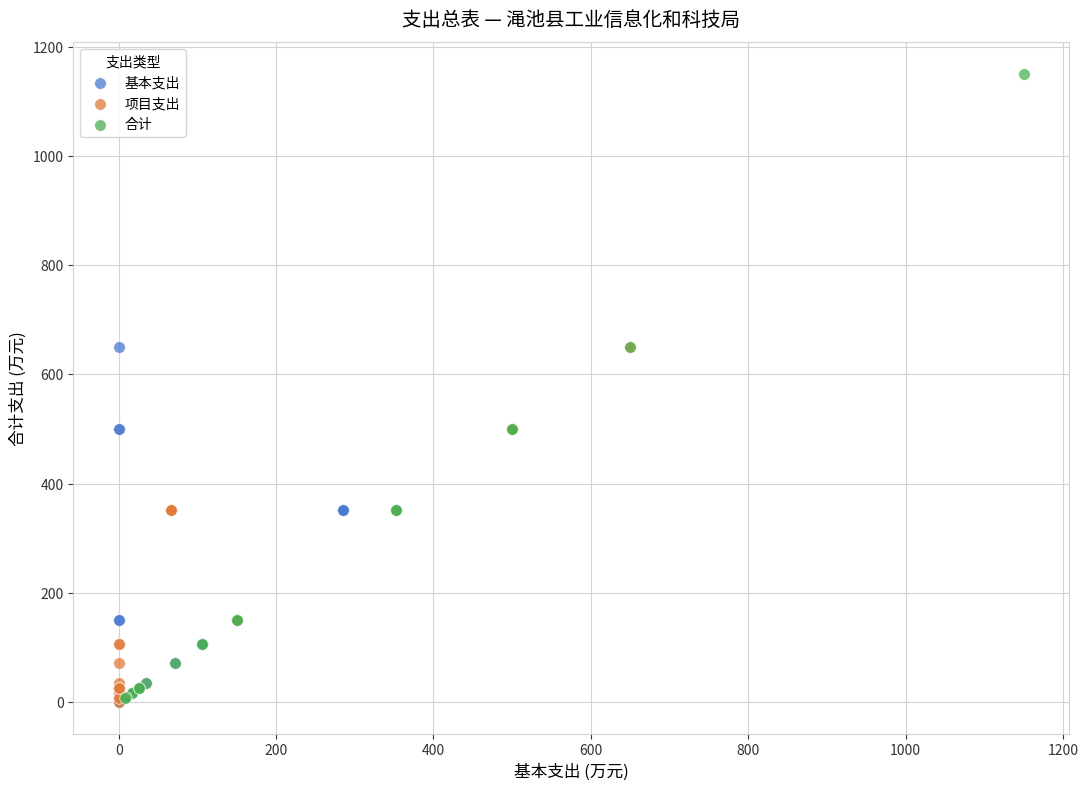

Which series reaches the maximum Y coordinate?

合计